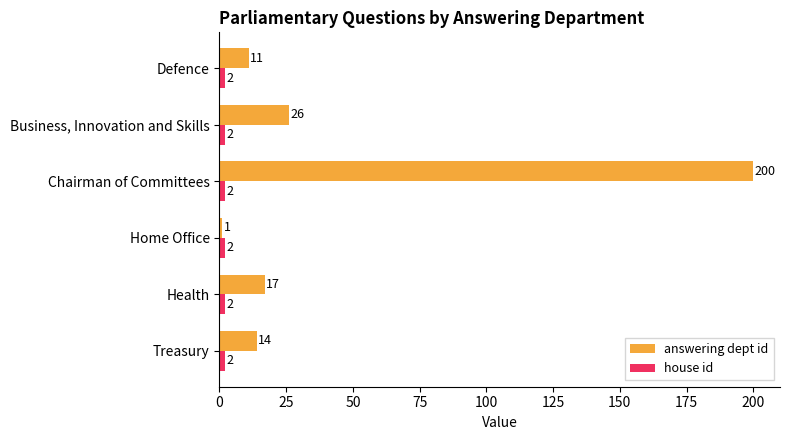

The value of answering dept id at Business, Innovation and Skills is 40. True or false?

False